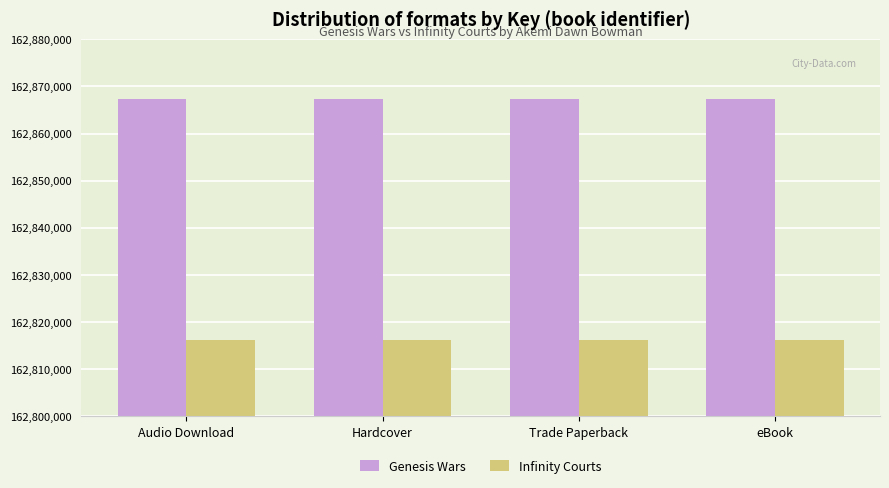

Reading left to right, list all the values displayed in this chart.

Genesis Wars: Audio Download=162867397	Hardcover=162867397	Trade Paperback=162867397	eBook=162867397
Infinity Courts: Audio Download=162816287	Hardcover=162816287	Trade Paperback=162816287	eBook=162816287